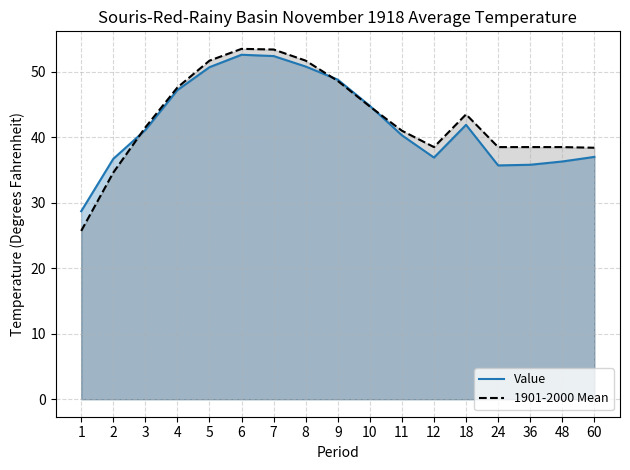

Rank the categories by 1901-2000 Mean value from highest to lowest.

6, 7, 5, 8, 9, 4, 10, 18, 3, 11, 12, 24, 36, 48, 60, 2, 1